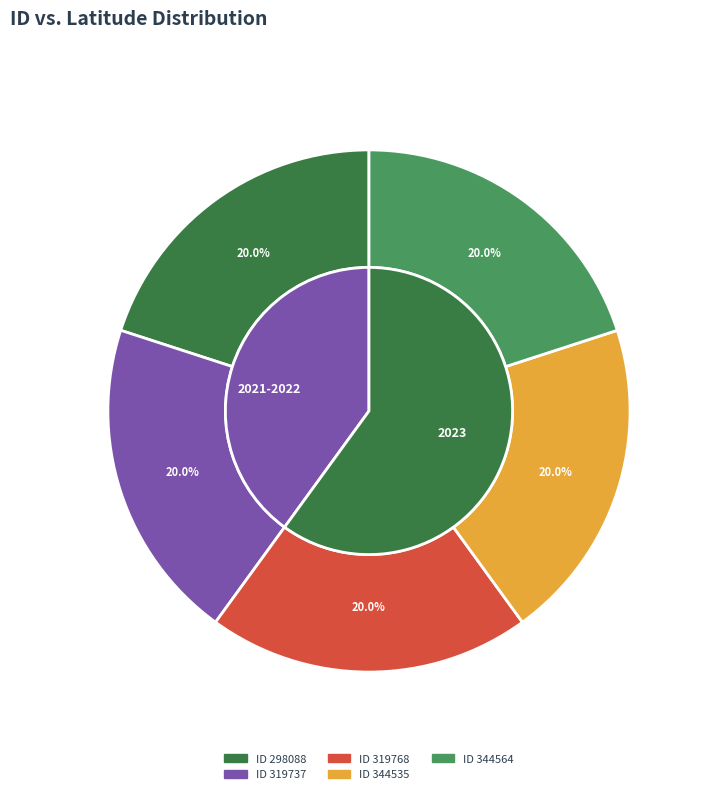

What is the largest slice in the pie chart?

298088